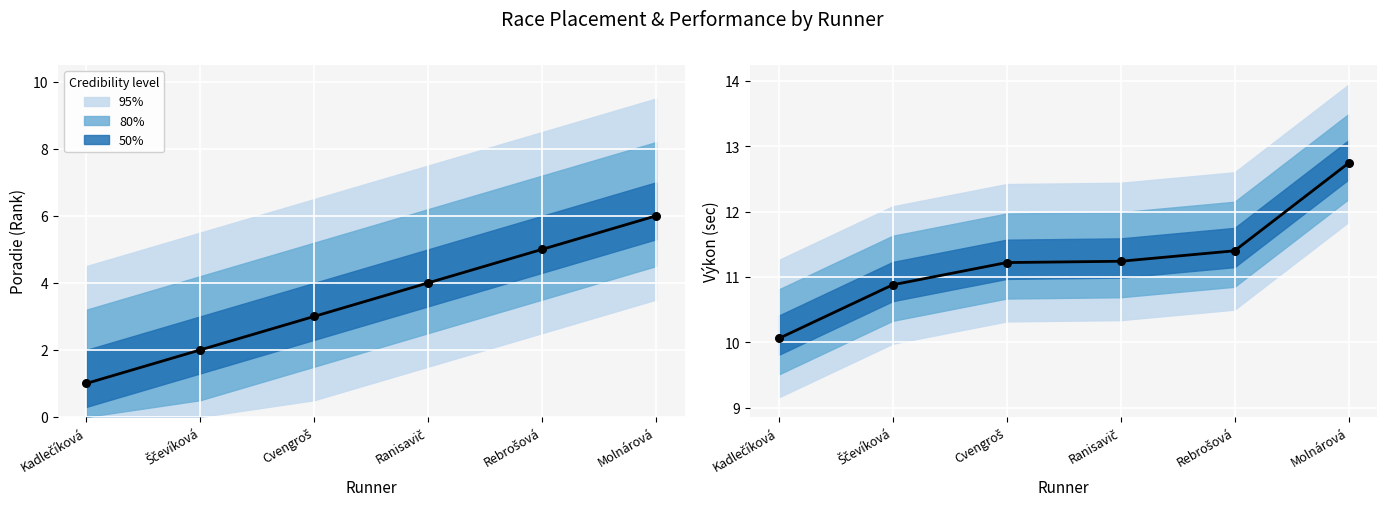

Which series has the widest spread of Y values?

Poradie